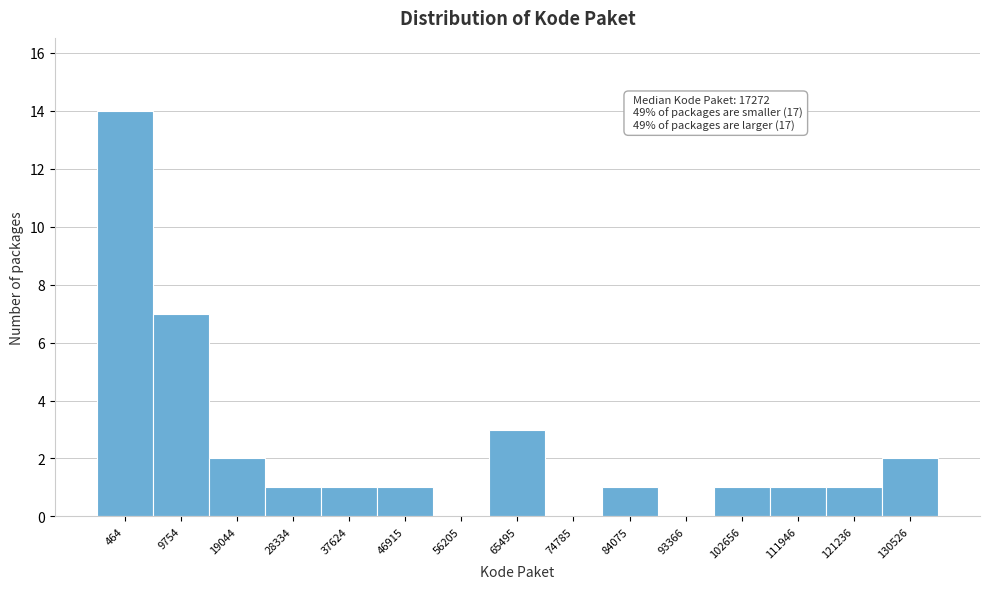

Reading left to right, extract all data points from this chart.

464=14	9754=7	19044=2	28334=1	37624=1	46915=1	56205=0	65495=3	74785=0	84075=1	93366=0	102656=1	111946=1	121236=1	130526=2